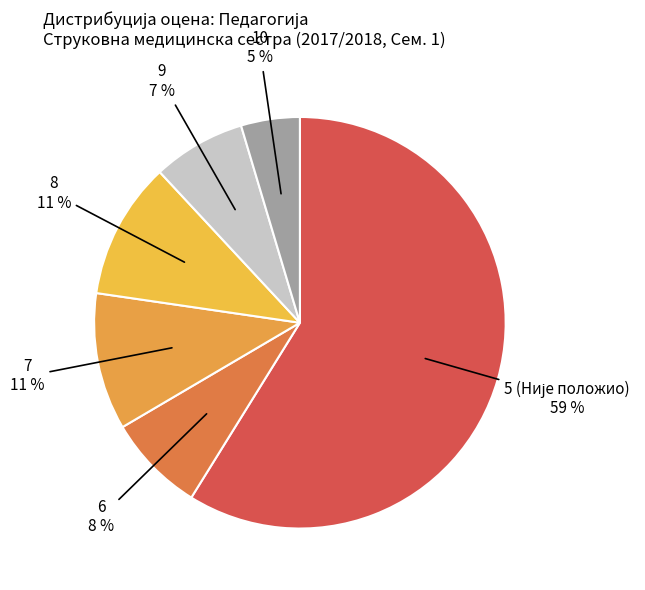

How many segments does this pie chart have?

6